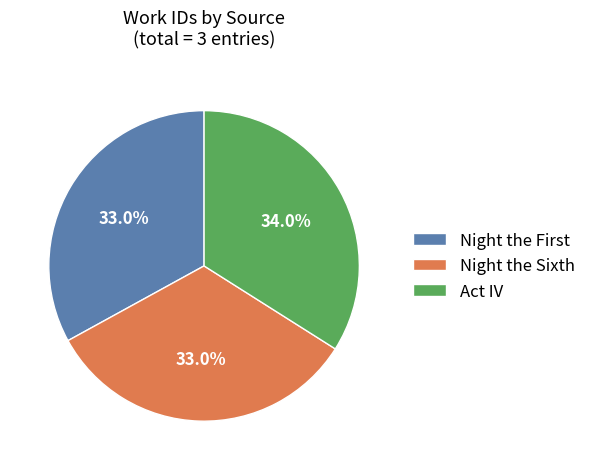

Is it true that Night the Sixth is 22% of the pie?

False